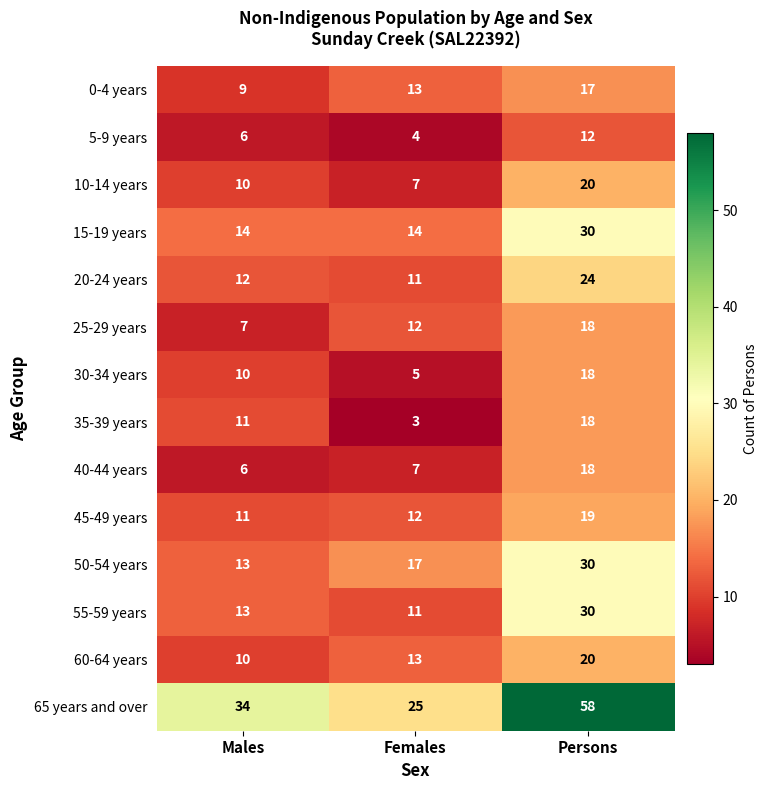

What is the approximate value of 20-24 years at Males?

12